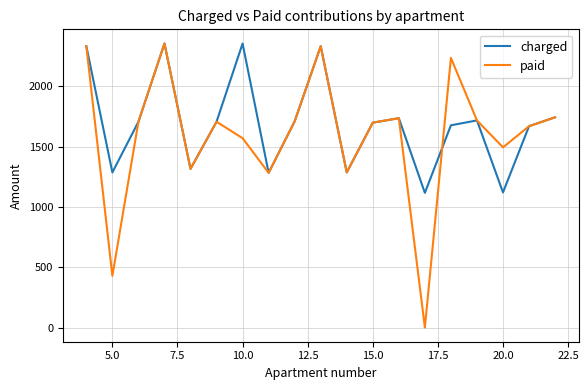

What is the difference between the maximum and minimum values in the charged series?

1238.8